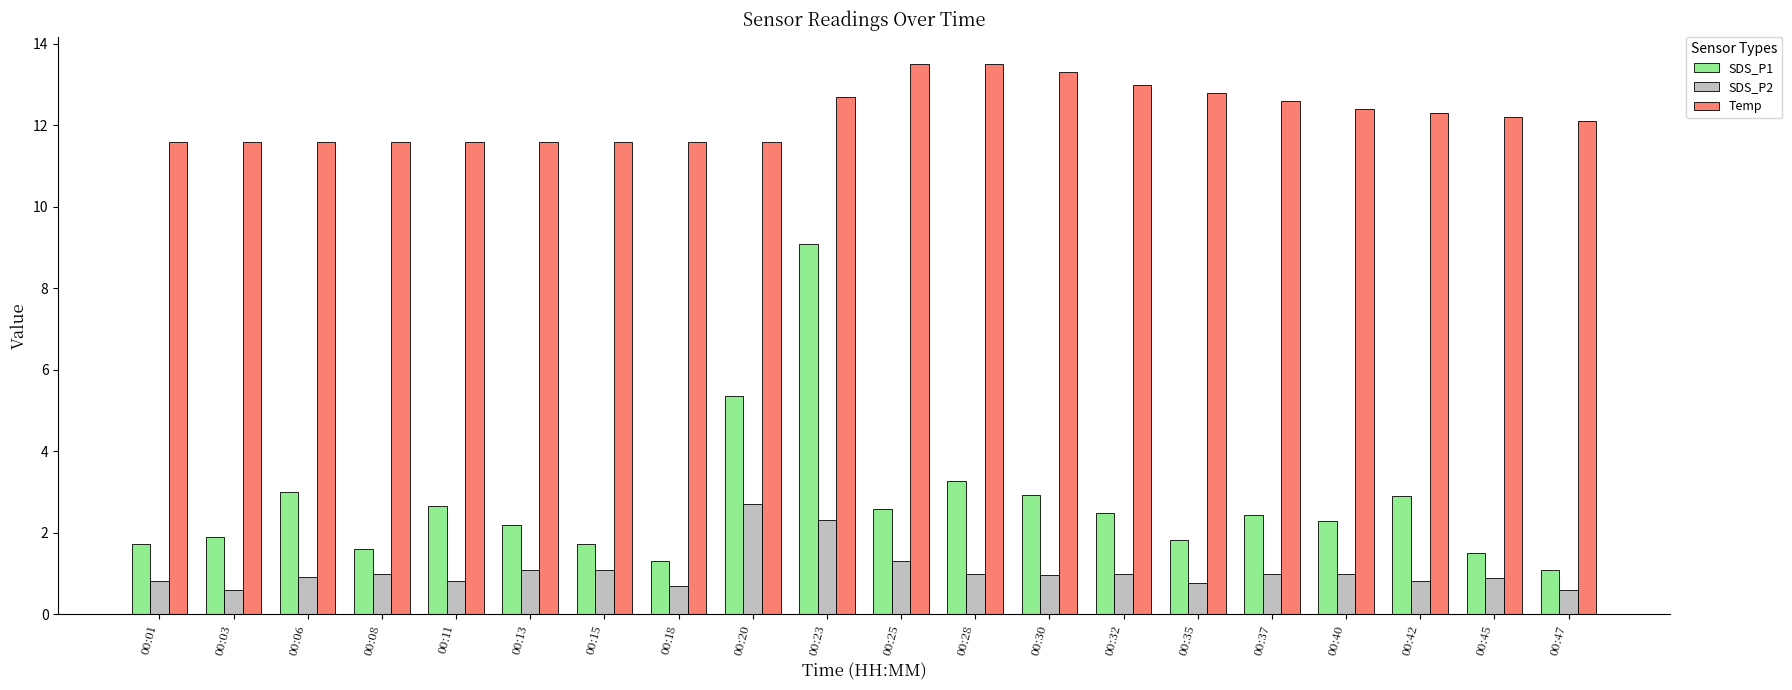

What is the minimum value shown in the chart?

0.6